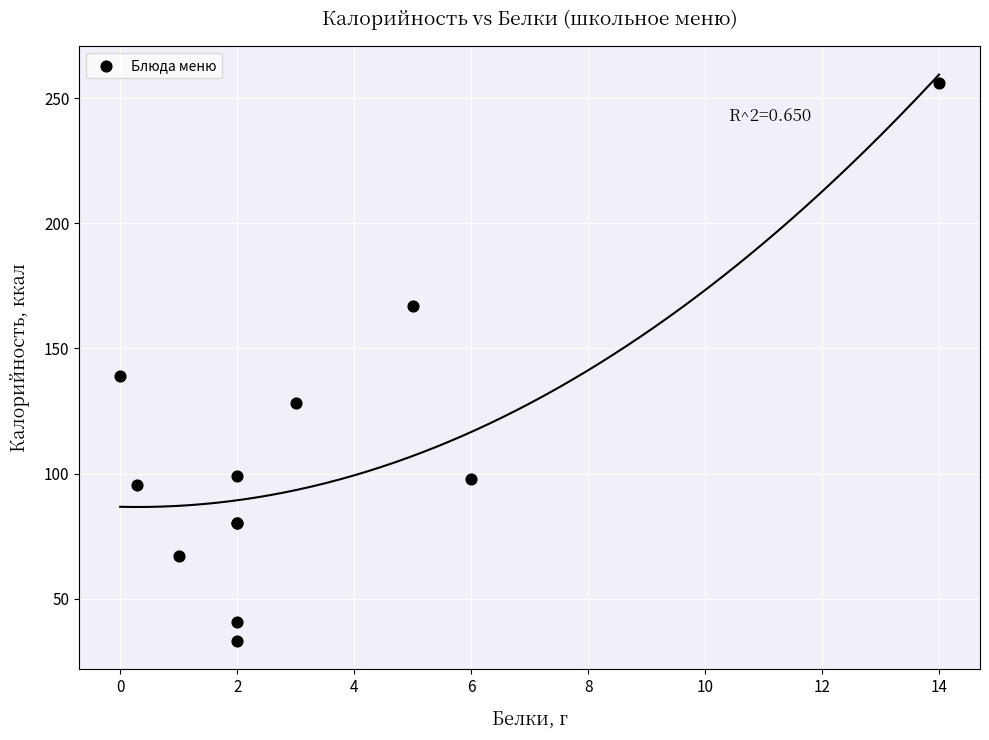

What Y value in the scatter plot is closest to 144?

139.0